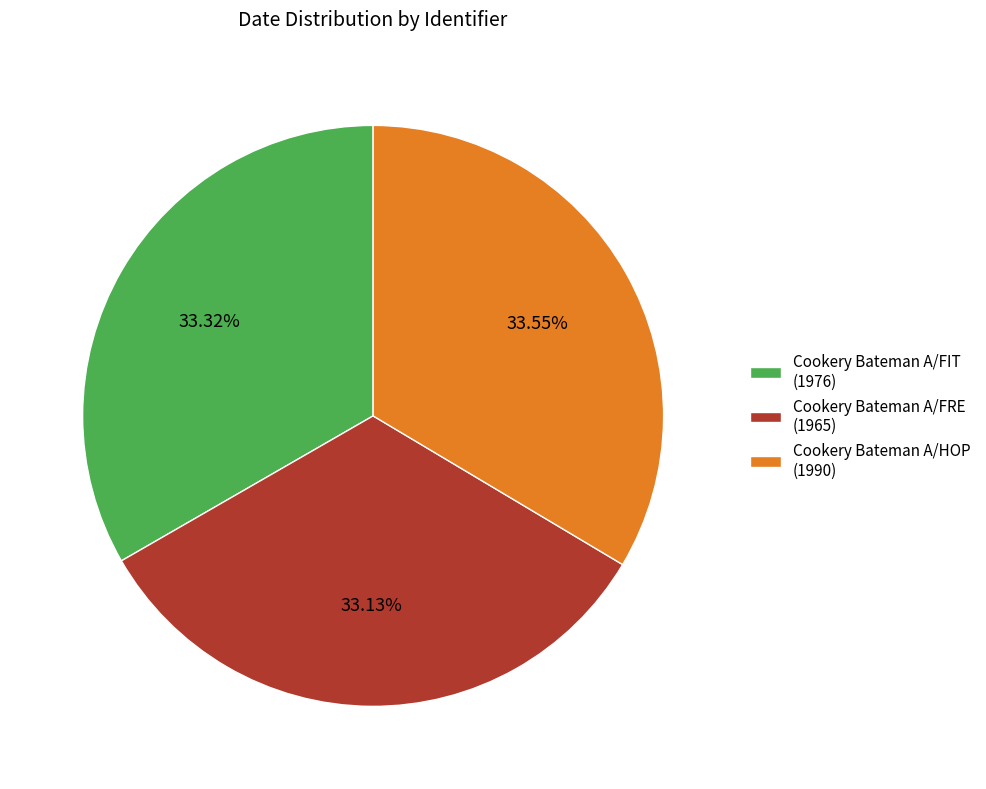

Is Cookery Bateman A/HOP (1990) the majority of the pie?

No